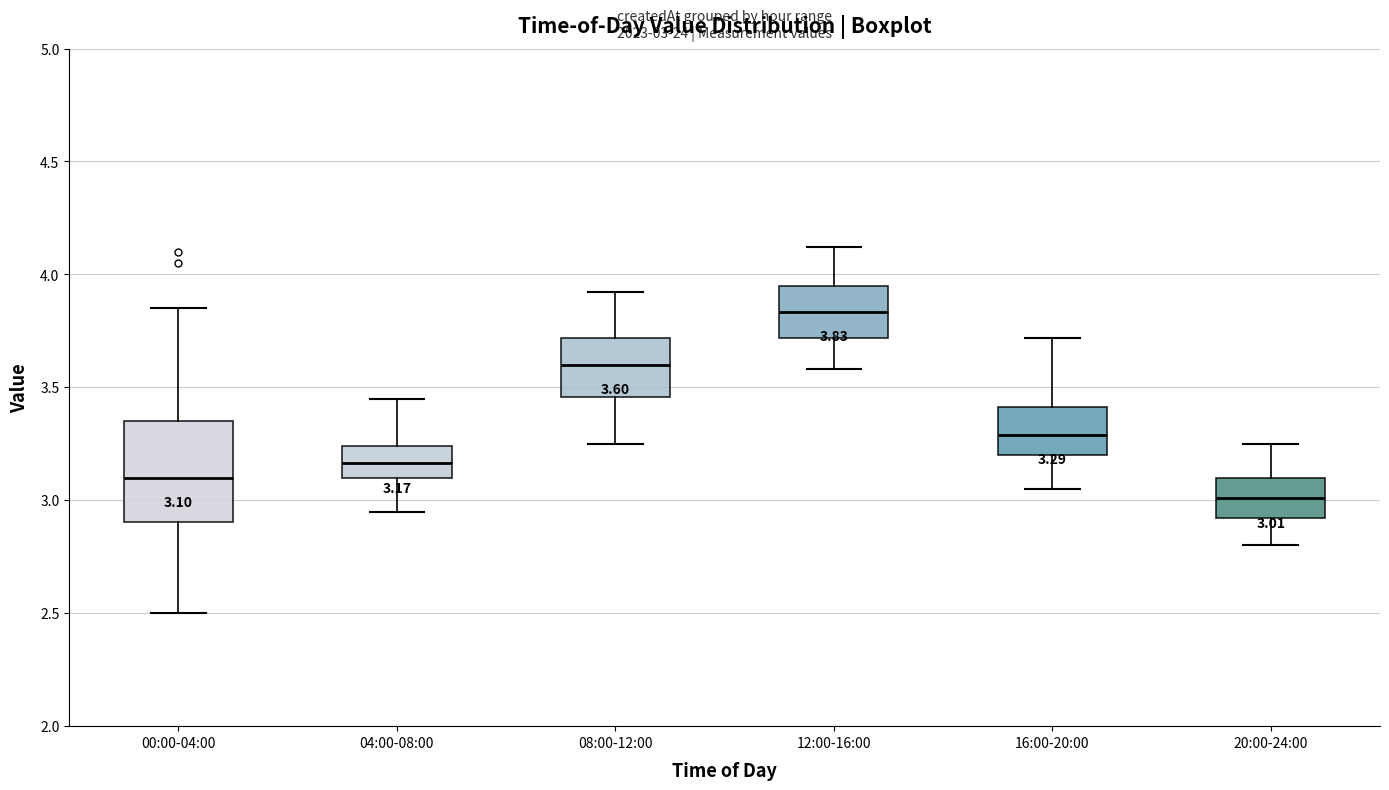

Which box's median line is the highest?

12:00-16:00